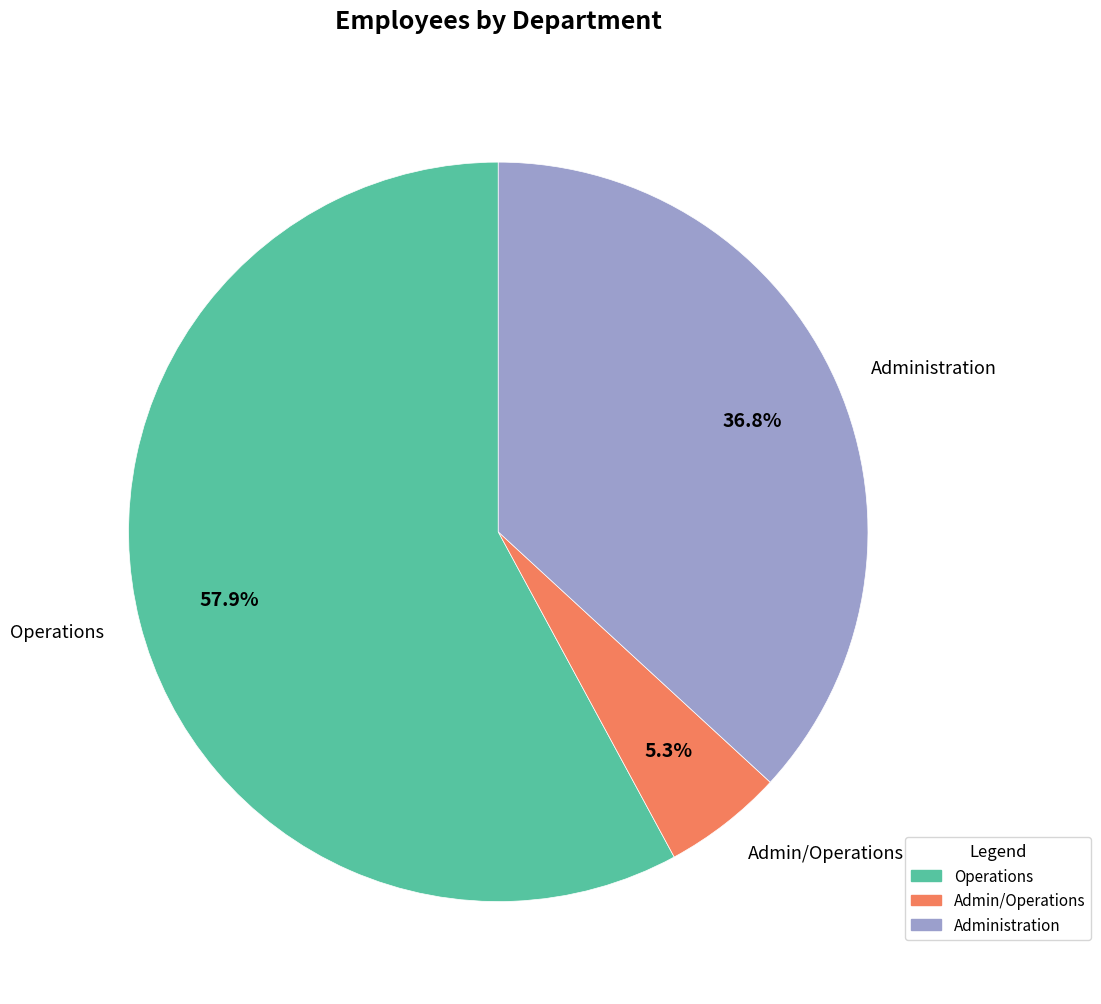

To the nearest percent, what is the combined percentage of Operations and Administration?

95%